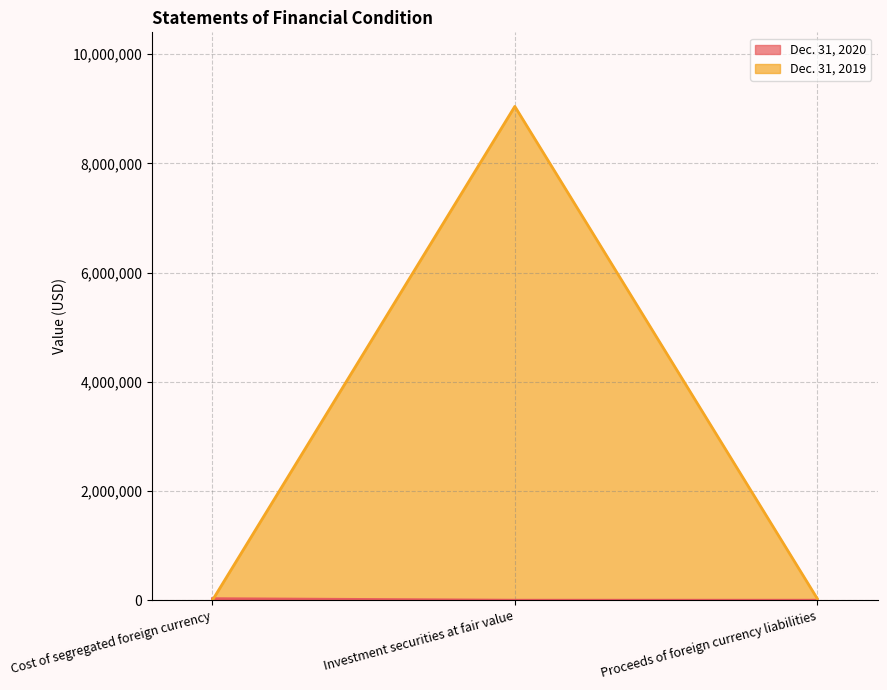

What position from the left is Proceeds of foreign currency liabilities?

3